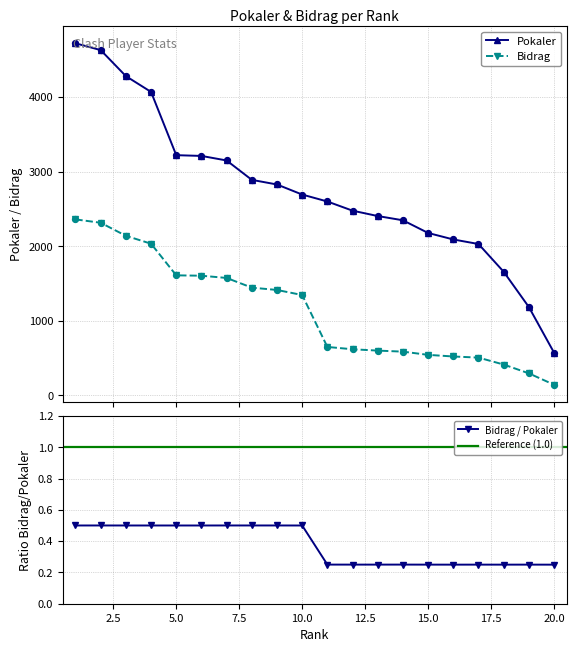

Which series has the widest spread of Y values?

Pokaler